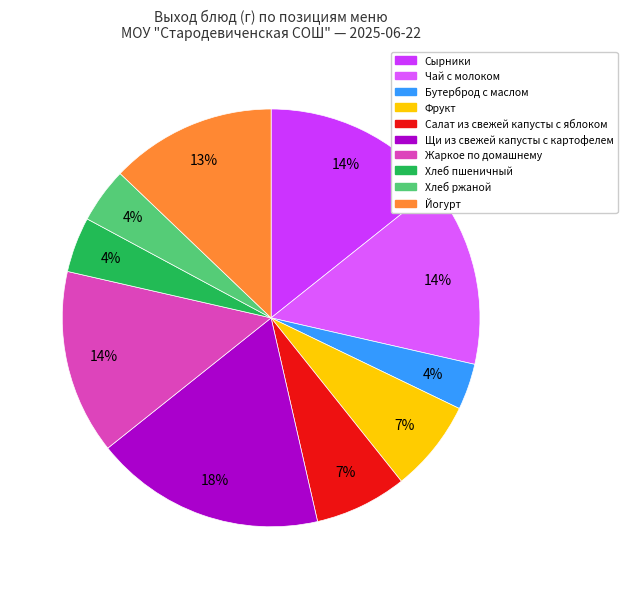

To the nearest percent, what is the combined percentage of Жаркое по домашнему and Йогурт?

27%